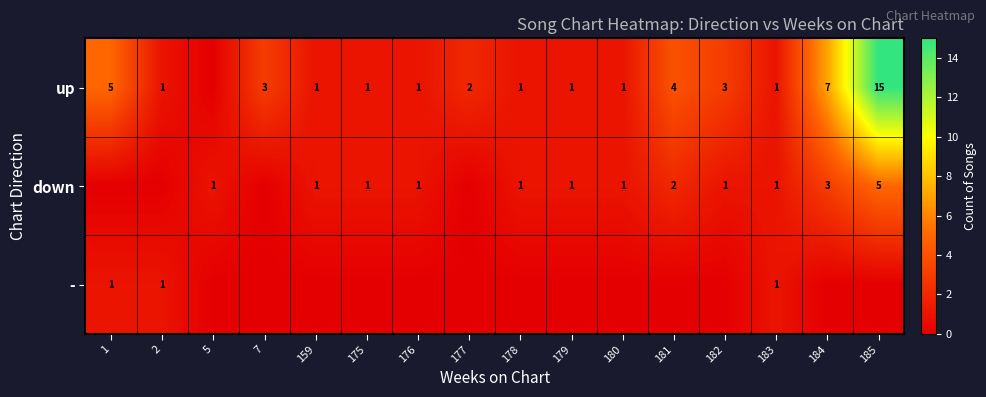

Is the value of up at 179 greater than the value of down at 181?

No